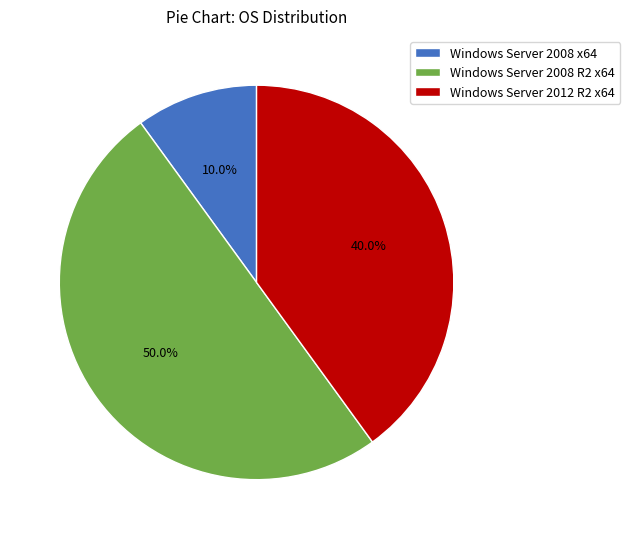

To the nearest percent, what is the difference between the Windows Server 2008 x64 and Windows Server 2008 R2 x64 slice percentages?

40%